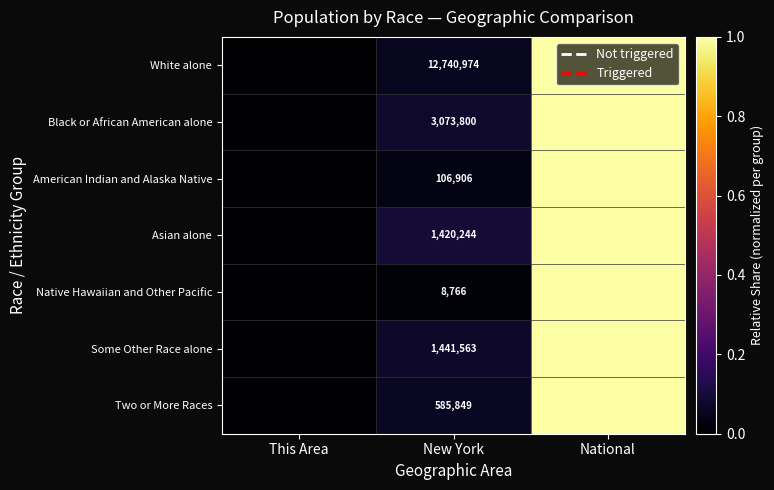

Is it true that Asian alone equals 2053457.5 at New York?

False